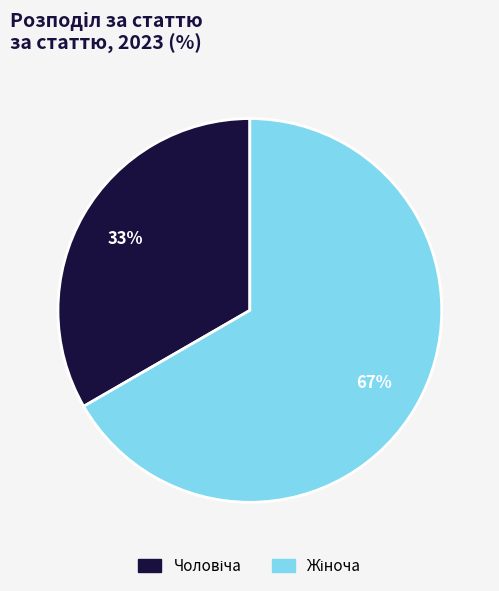

Is there any slice that represents more than half of the pie?

Yes